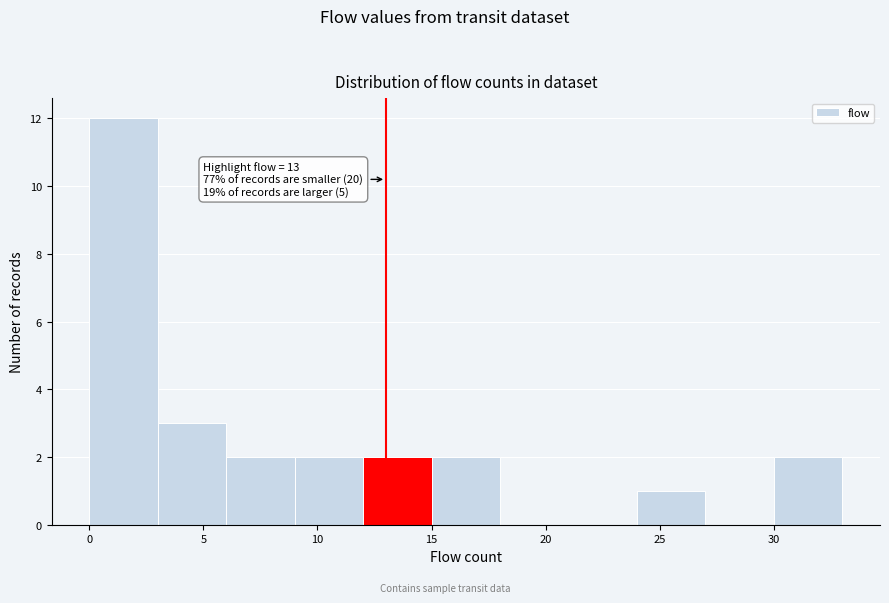

Over which range of the x-axis is the bar tallest?

0 to 3